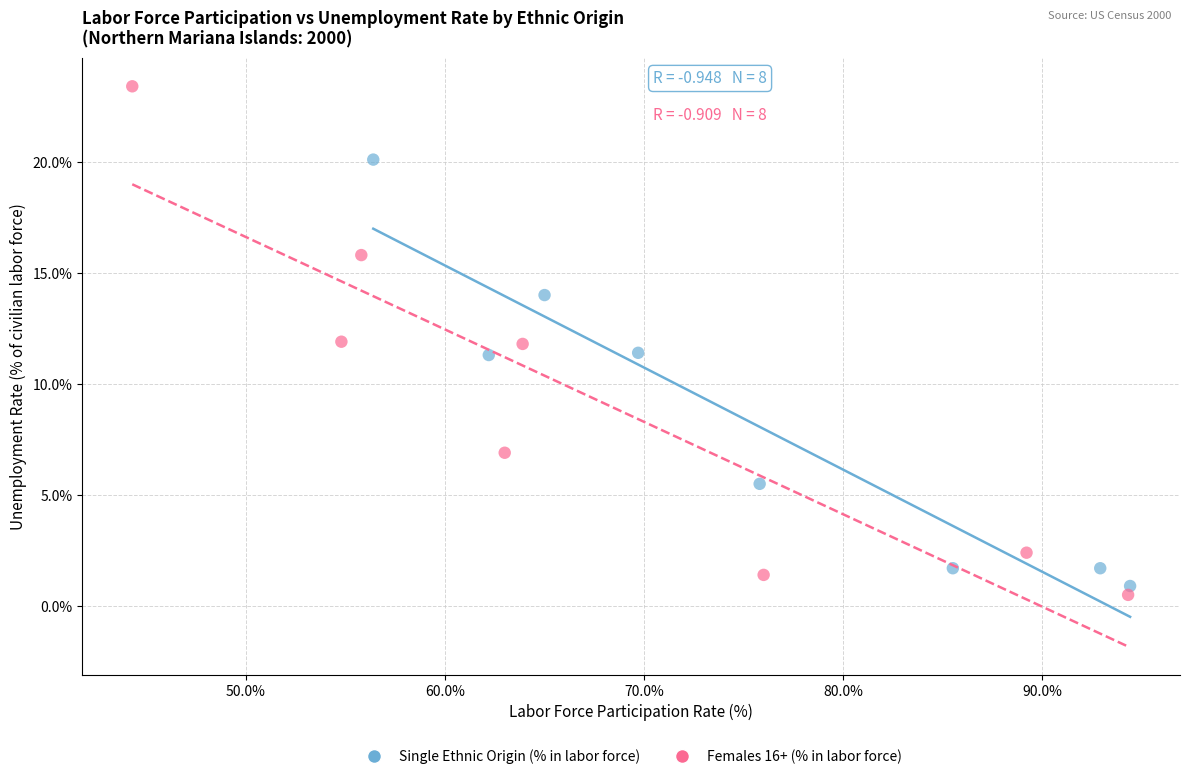

Which series contains the lowest Y value?

Females 16+ (% in labor force)